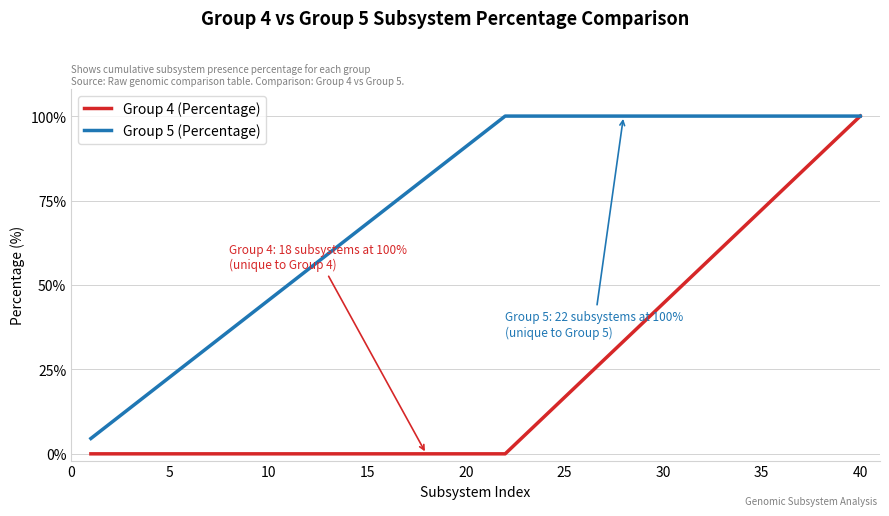

Which series has the widest spread of values?

Group 4 (Percentage)